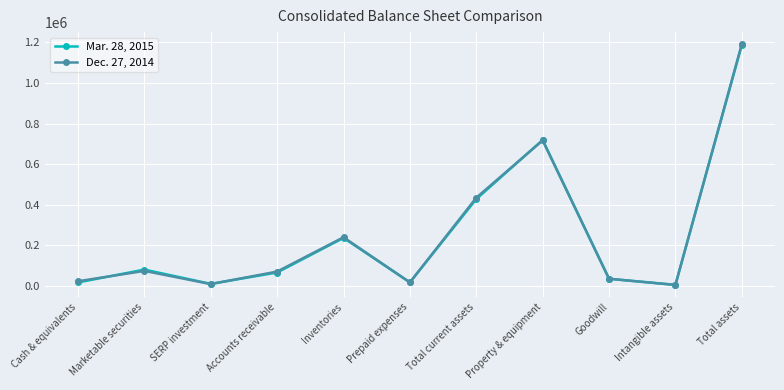

What is the approximate value of Mar. 28, 2015 at Cash & equivalents, to the nearest 10?

17110